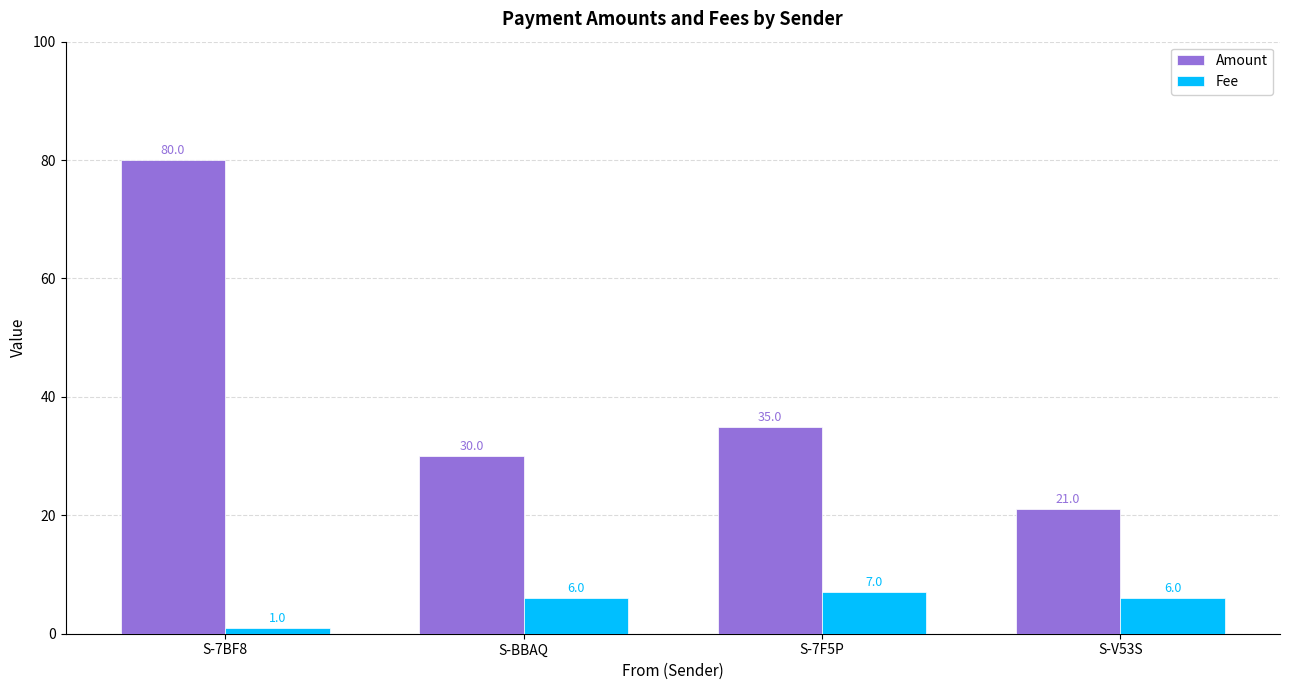

The Amount series shows 6 at S-BBAQ. True or false?

False